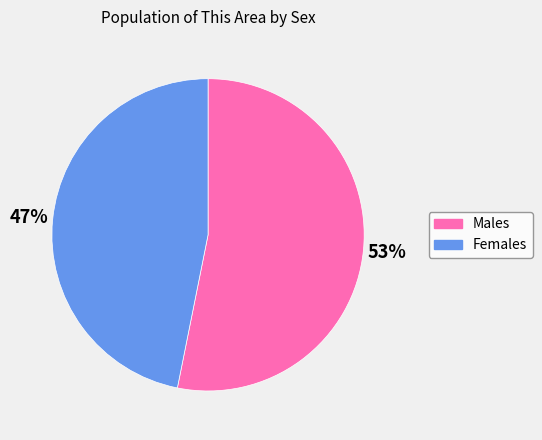

To the nearest percent, what is the average slice percentage?

50%